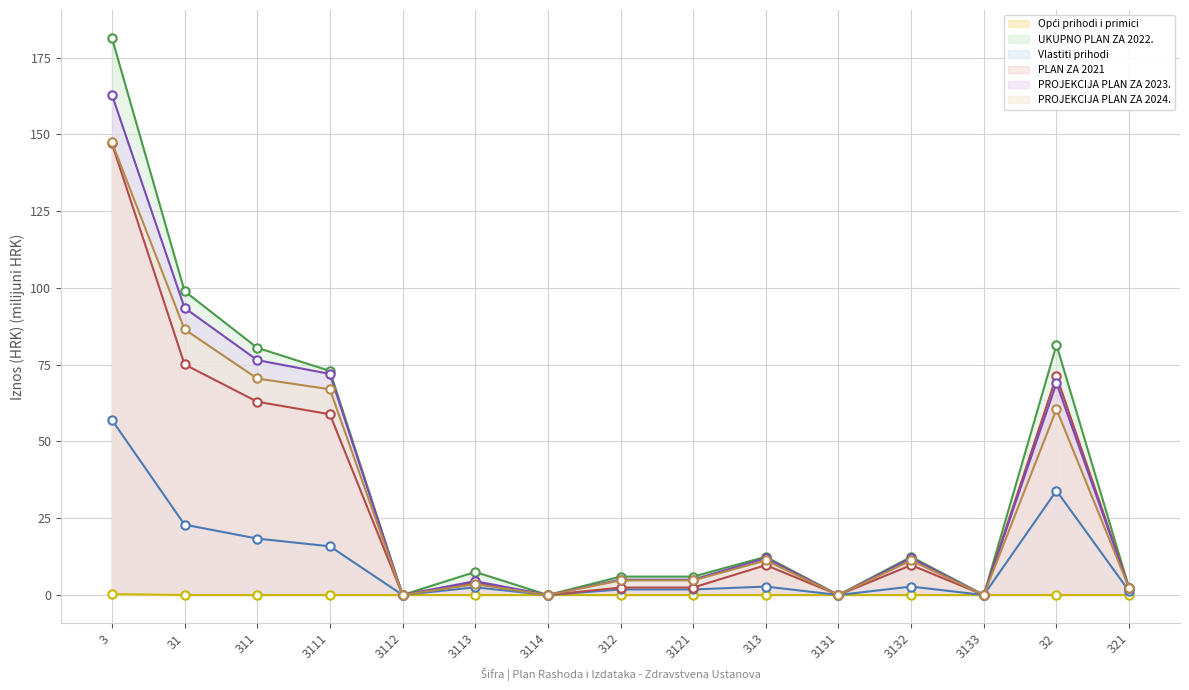

How many times do UKUPNO PLAN ZA 2022. and PLAN ZA 2021 cross each other?

2